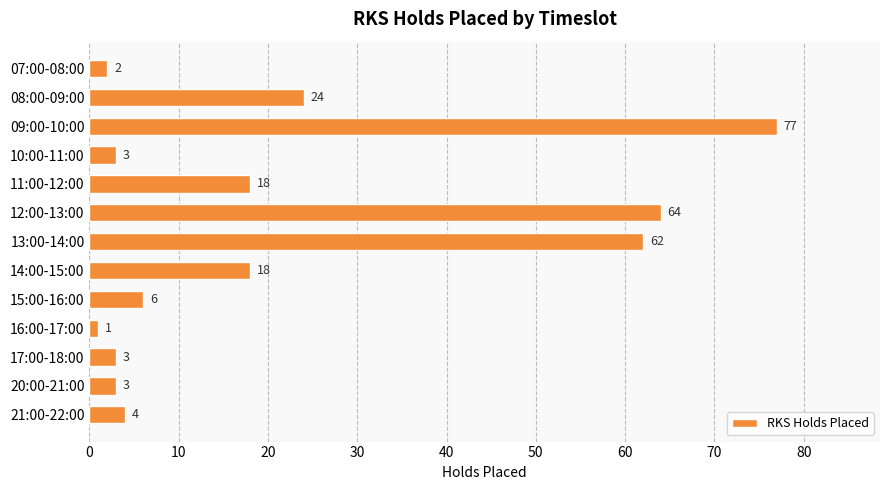

What is the difference between the maximum and second lowest values?

75